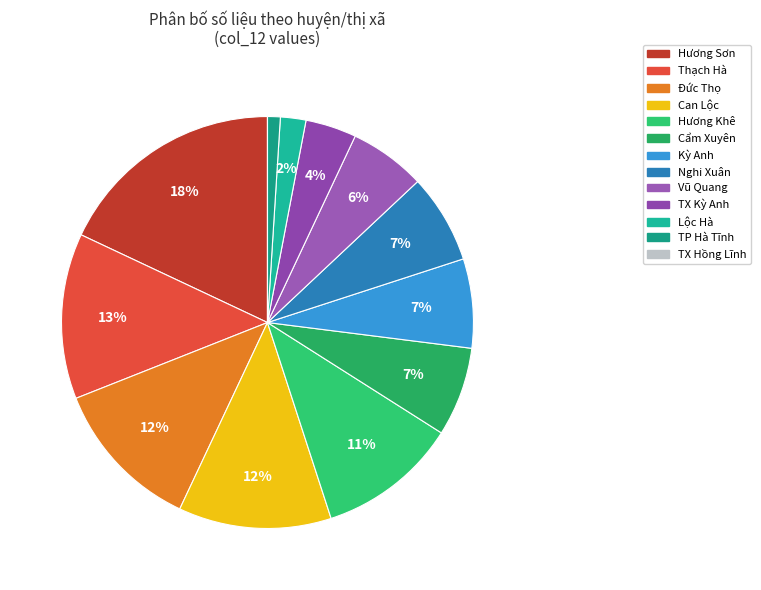

What percentage is the Hương Sơn slice, to the nearest percent?

18%